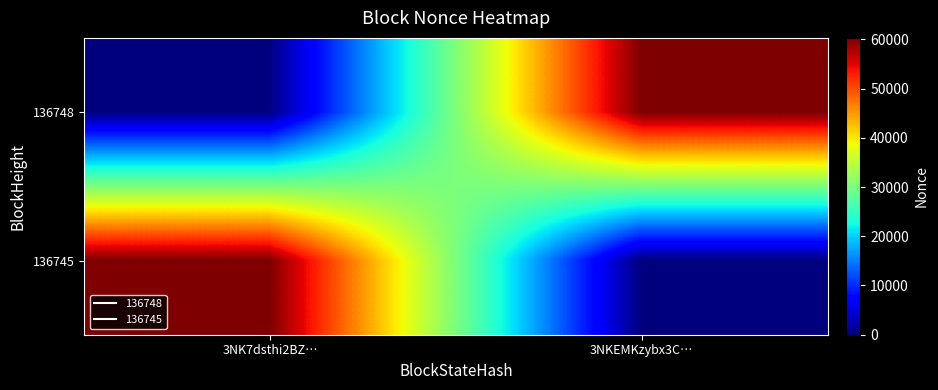

At how many categories does at least one series exceed 27104?

2